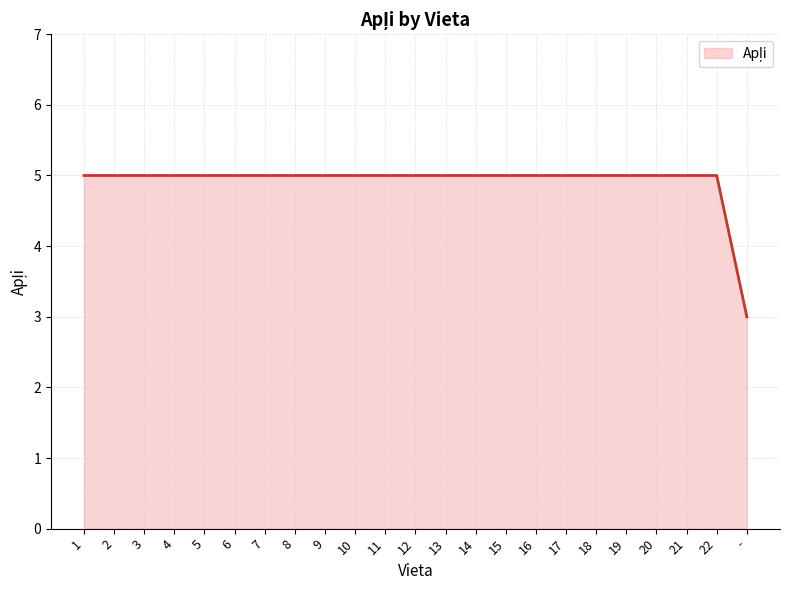

The chart shows a value of 5 at 22. True or false?

True